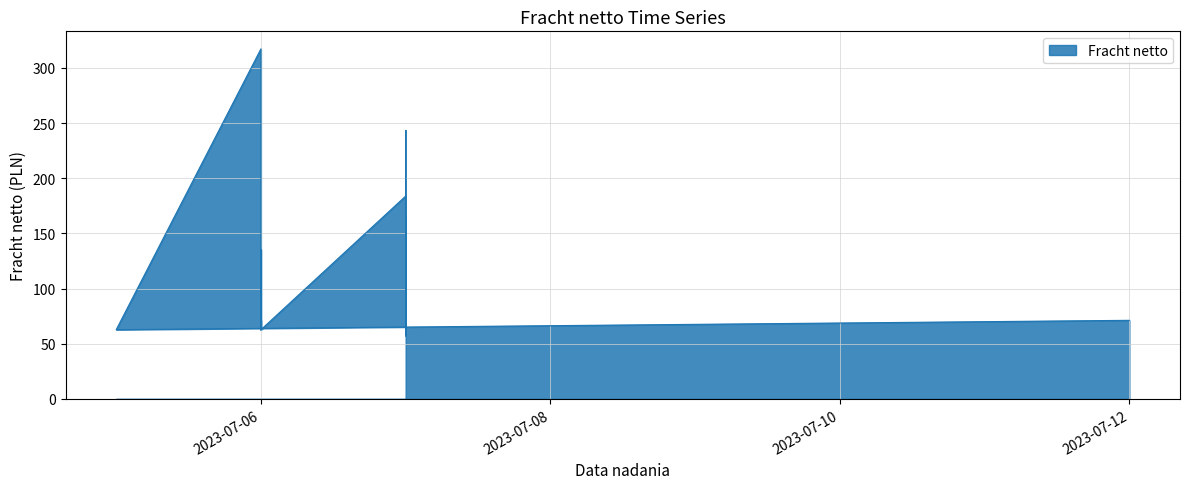

How many points are higher than both their immediate neighbors (excluding endpoints)?

9